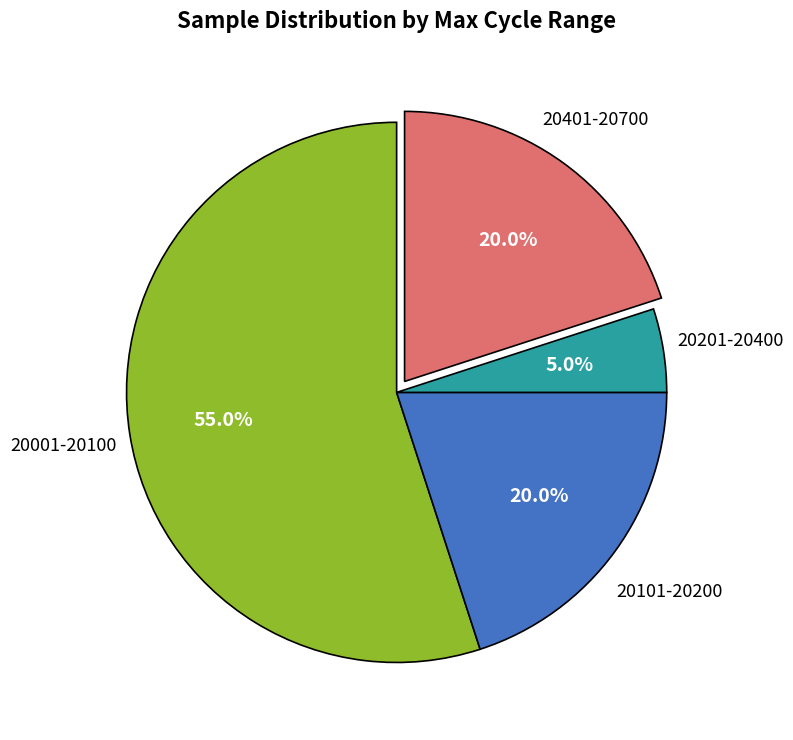

Is there a majority slice in this chart?

Yes